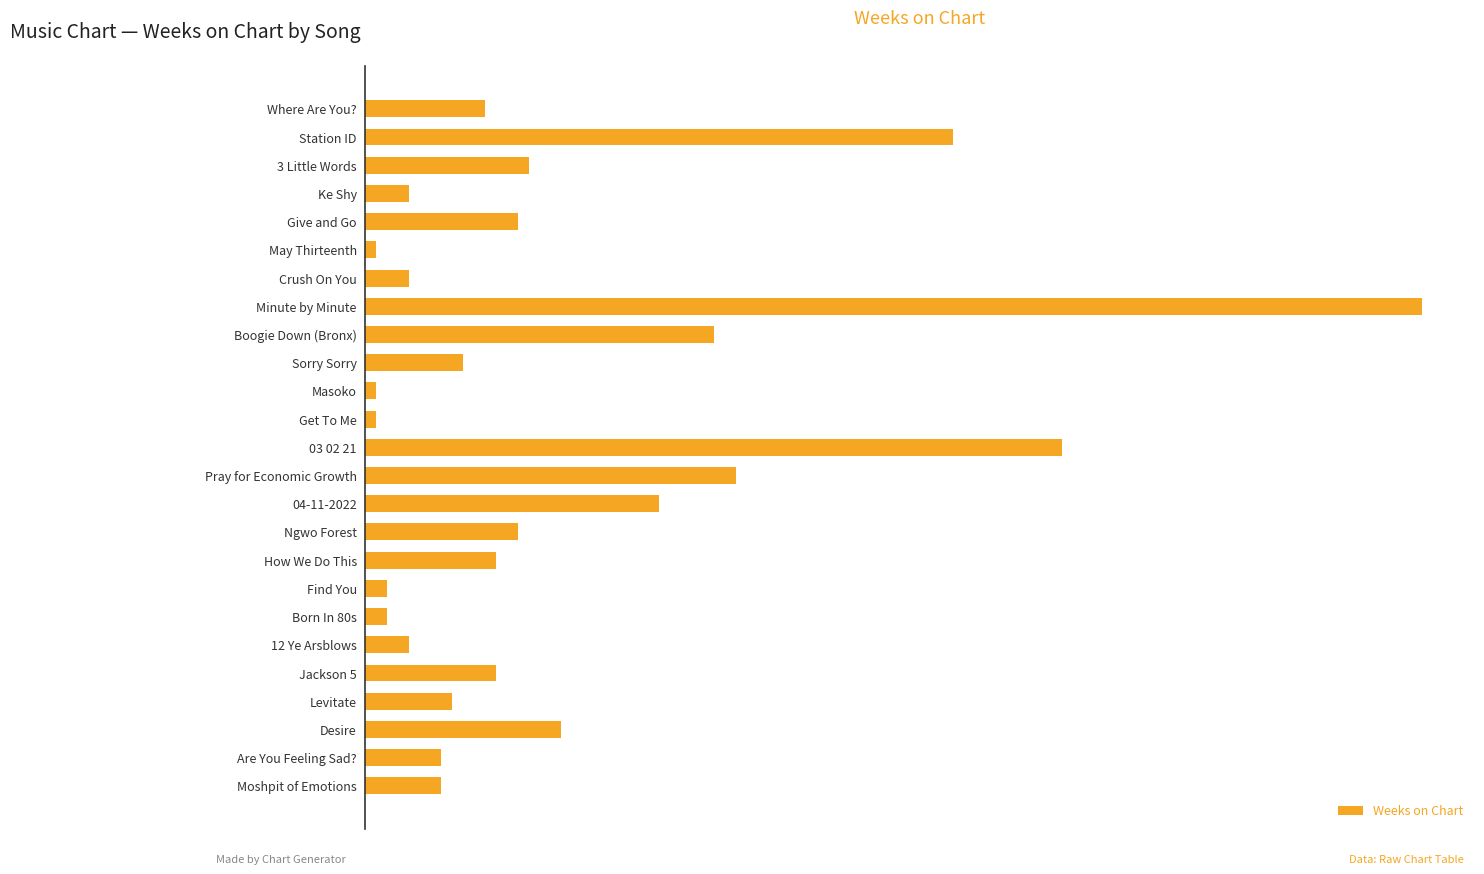

Does the chart contain any negative values?

No